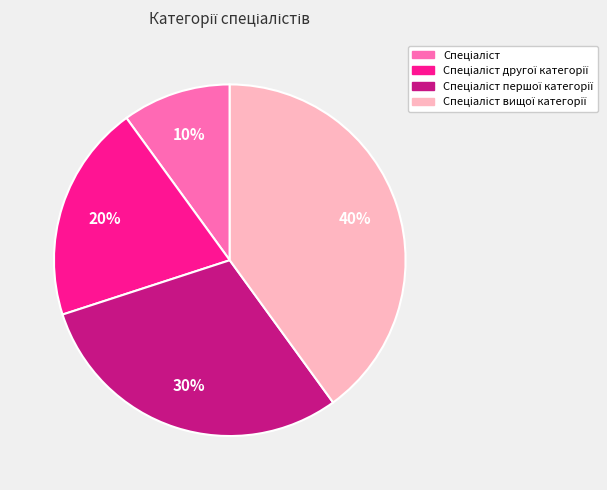

To the nearest percent, what is the difference between the largest and smallest slice percentages?

30%